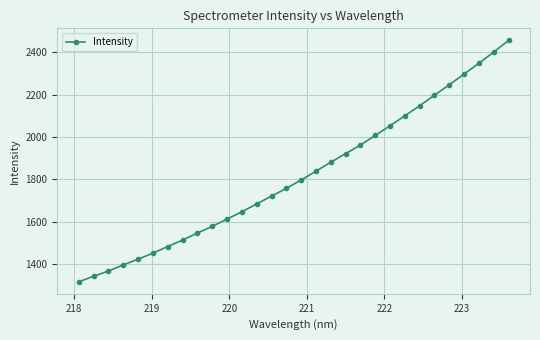

What is the maximum value shown in the chart?

2455.9